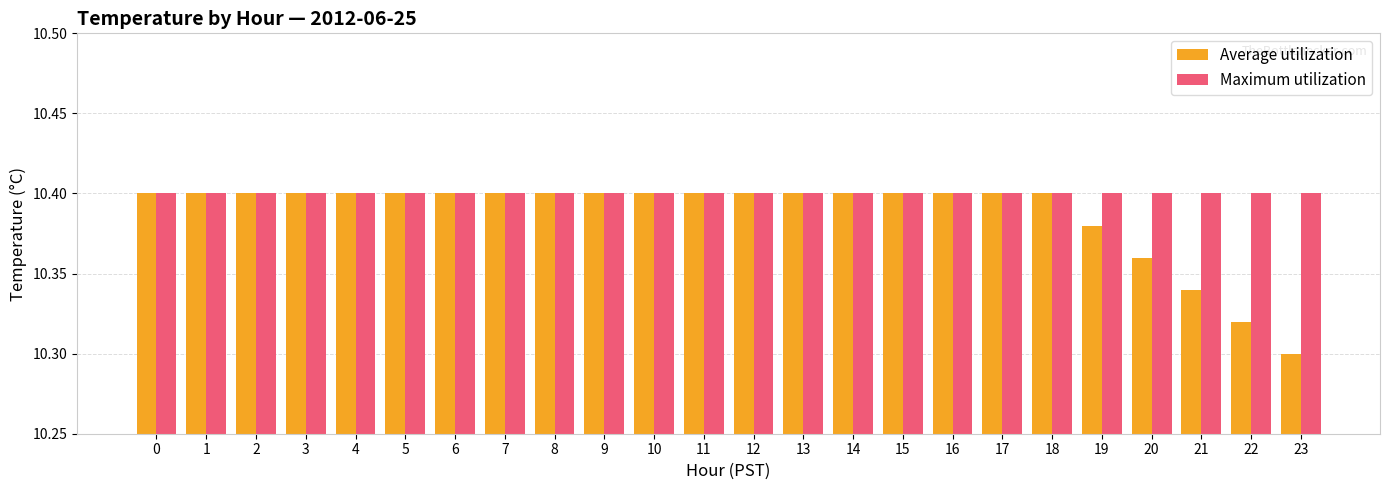

Rank the series at 20 from lowest to highest value.

Average utilization, Maximum utilization